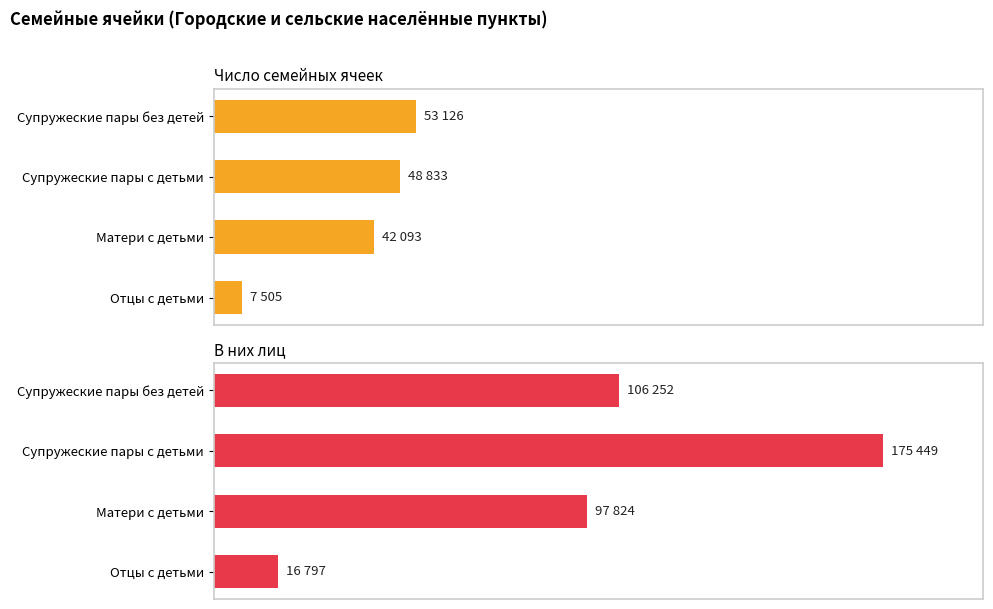

Which series changed the most between Супружеские пары без детей and Матери с детьми?

Число семейных ячеек